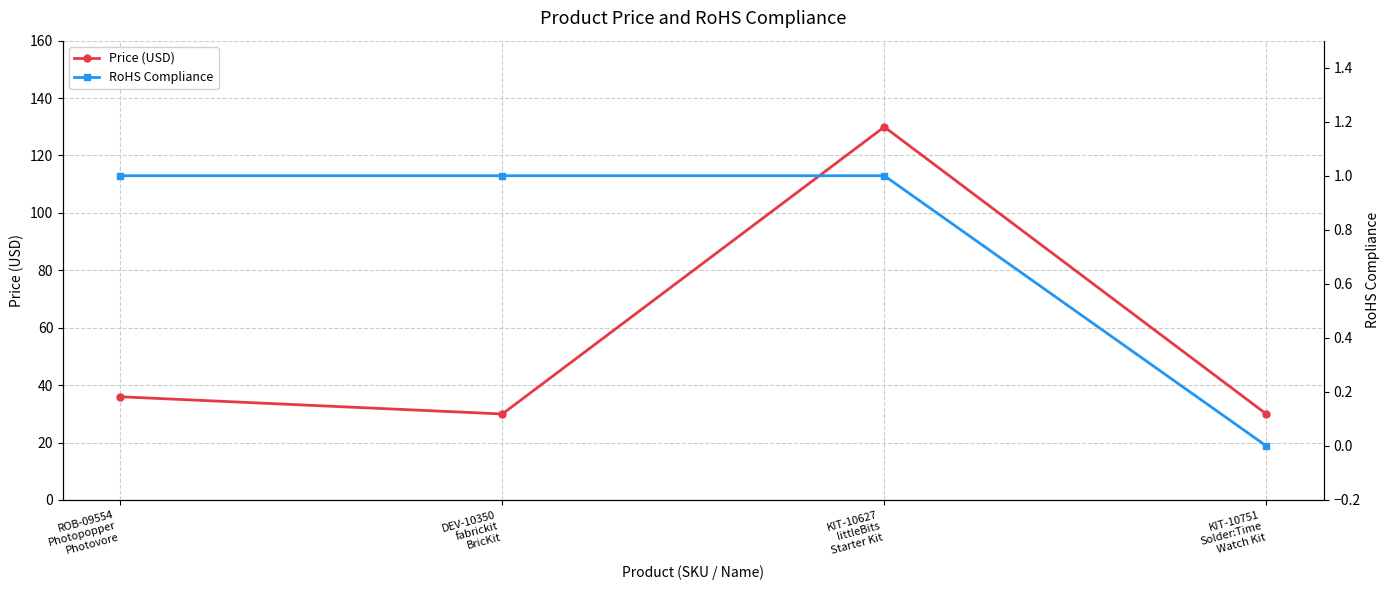

Which category has the highest value across all series?

KIT-10627
littleBits
Starter Kit